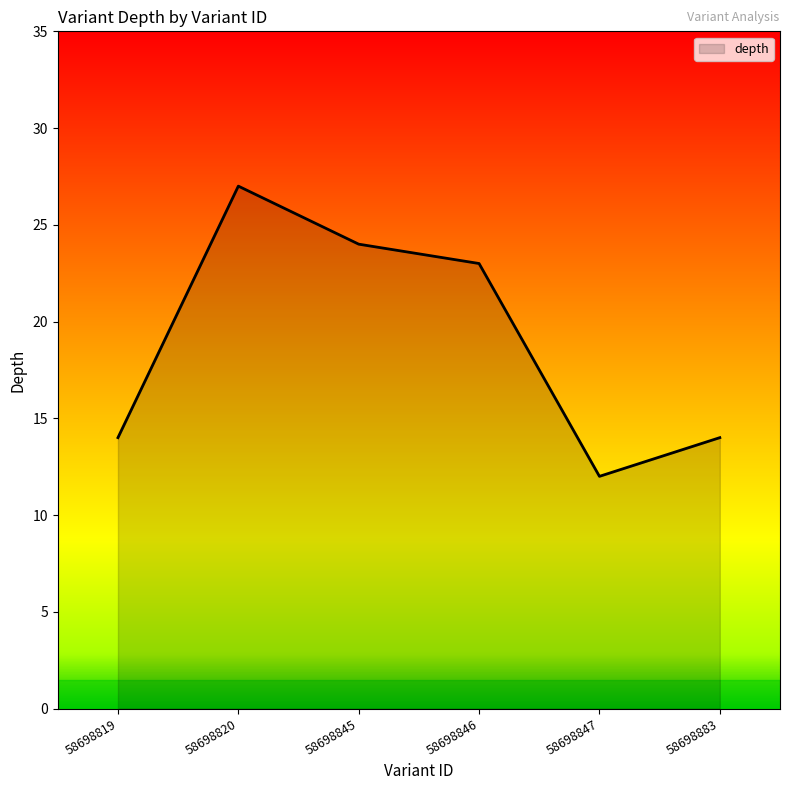

Where is the data nearest to the value 19?

58698846